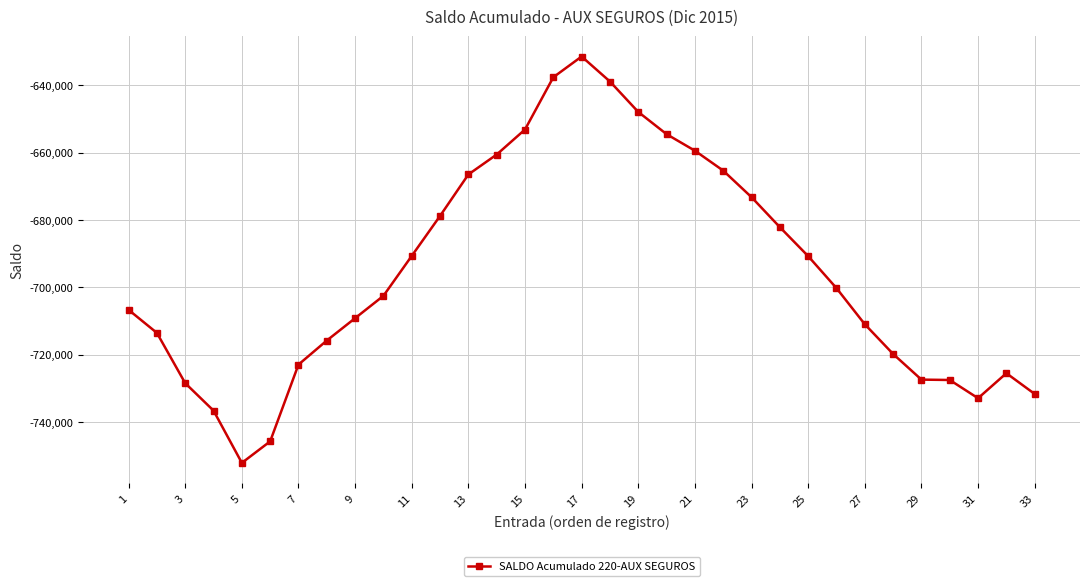

True or false: there are more than 0 points higher than both neighbors.

True